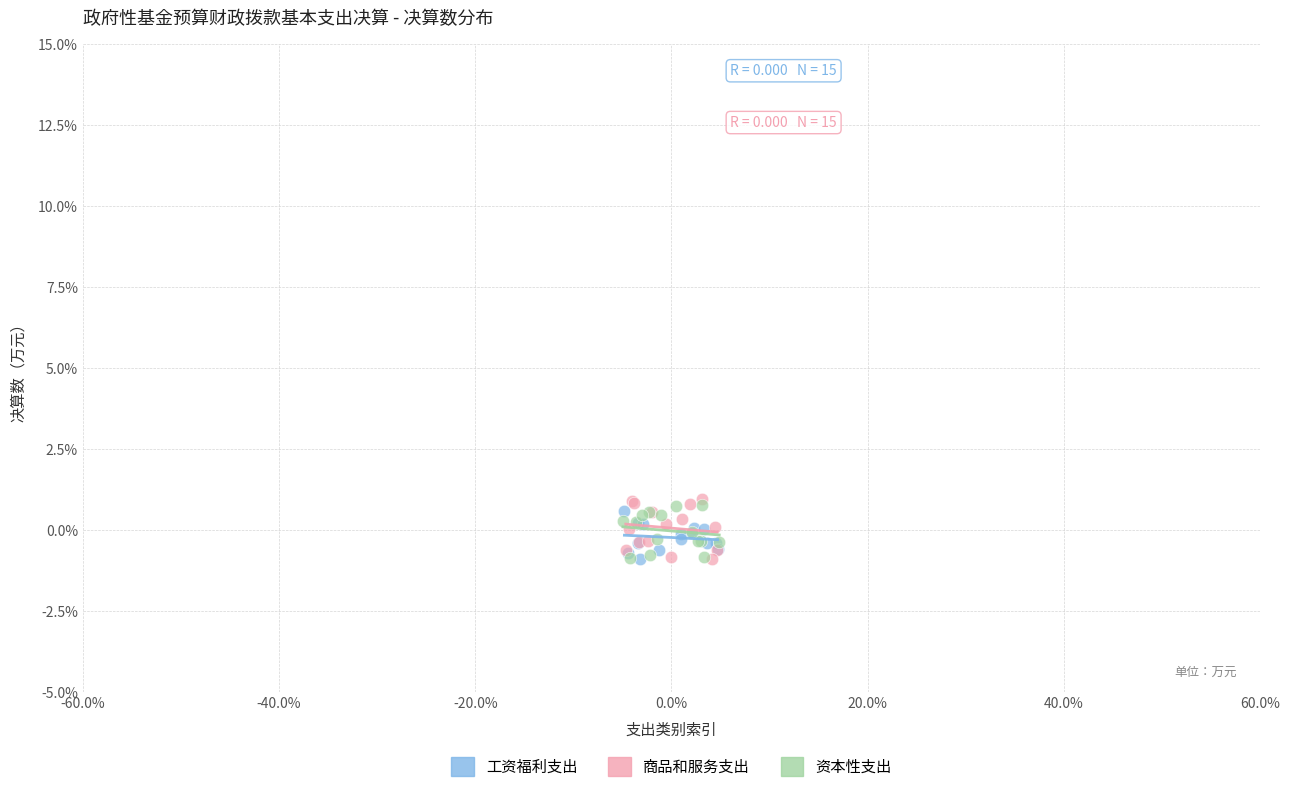

Which series contains the highest Y value?

商品和服务支出